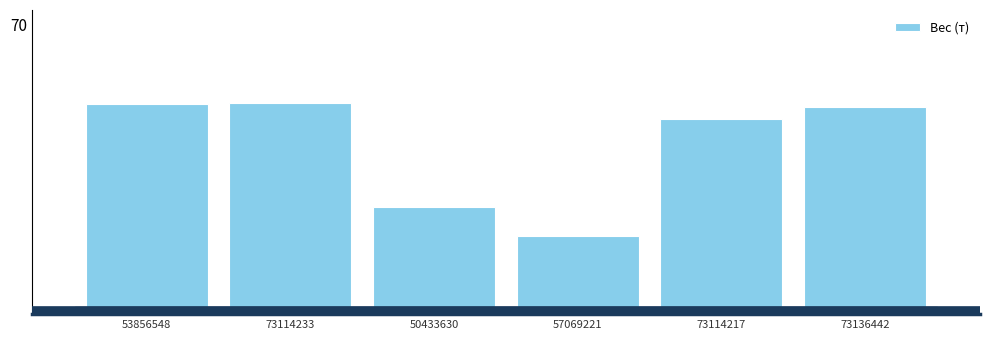

Rank the categories by value from highest to lowest.

73114233, 53856548, 73136442, 73114217, 50433630, 57069221